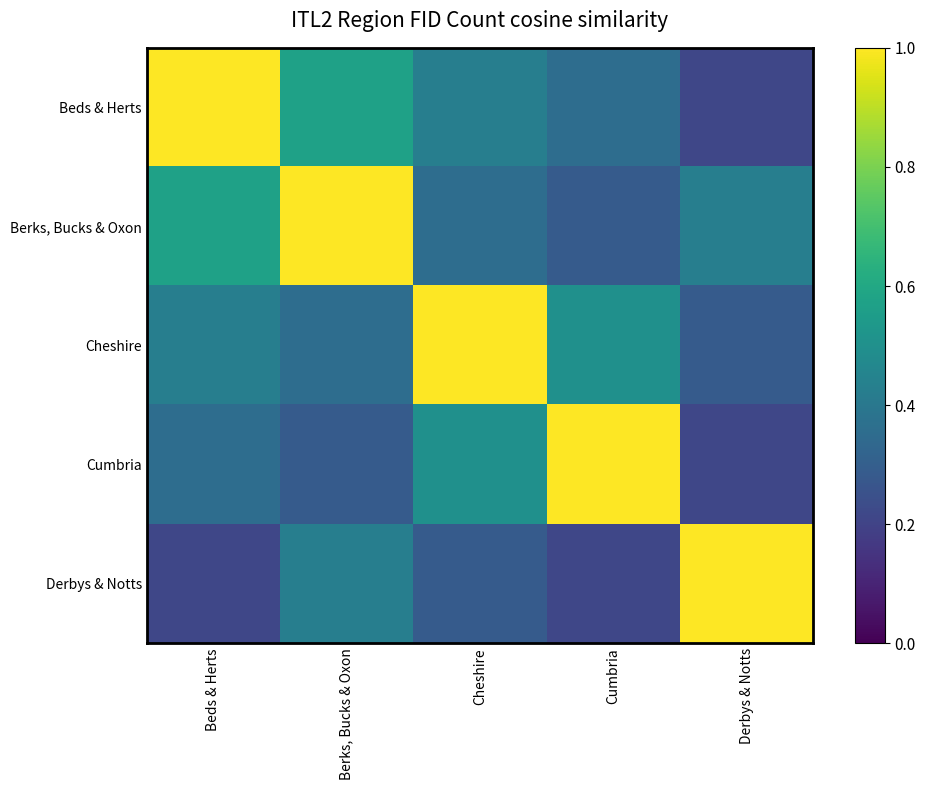

Reading left to right, what are all the values shown in this chart?

Beds & Herts: Beds & Herts=1.0	Berks, Bucks & Oxon=0.6	Cheshire=0.4	Cumbria=0.4	Derbys & Notts=0.2
Berks, Bucks & Oxon: Beds & Herts=0.6	Berks, Bucks & Oxon=1.0	Cheshire=0.4	Cumbria=0.3	Derbys & Notts=0.4
Cheshire: Beds & Herts=0.4	Berks, Bucks & Oxon=0.4	Cheshire=1.0	Cumbria=0.5	Derbys & Notts=0.3
Cumbria: Beds & Herts=0.4	Berks, Bucks & Oxon=0.3	Cheshire=0.5	Cumbria=1.0	Derbys & Notts=0.2
Derbys & Notts: Beds & Herts=0.2	Berks, Bucks & Oxon=0.4	Cheshire=0.3	Cumbria=0.2	Derbys & Notts=1.0